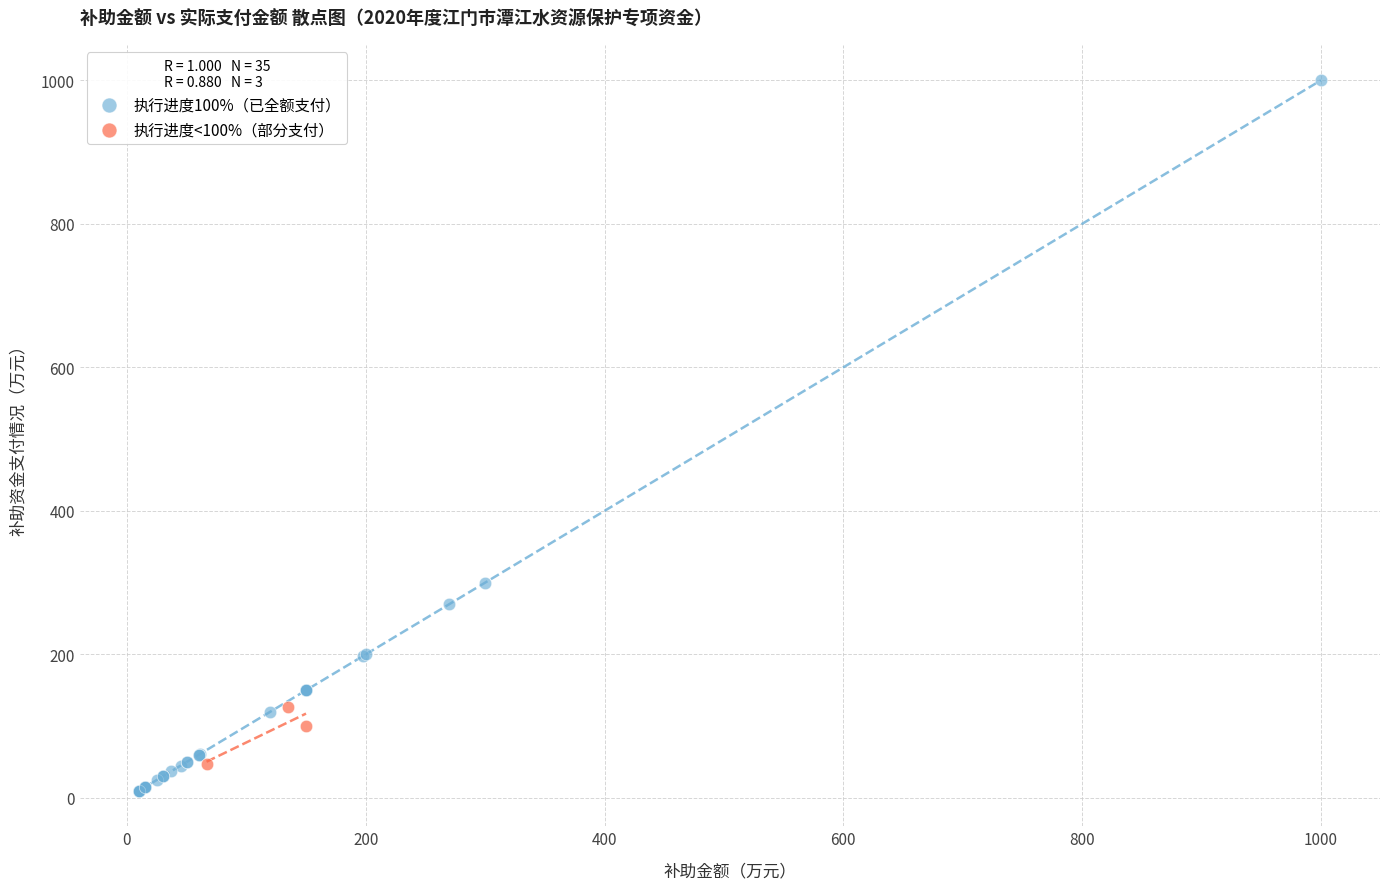

What are all the series names shown in the legend?

执行进度100%（已全额支付）, 执行进度<100%（部分支付）